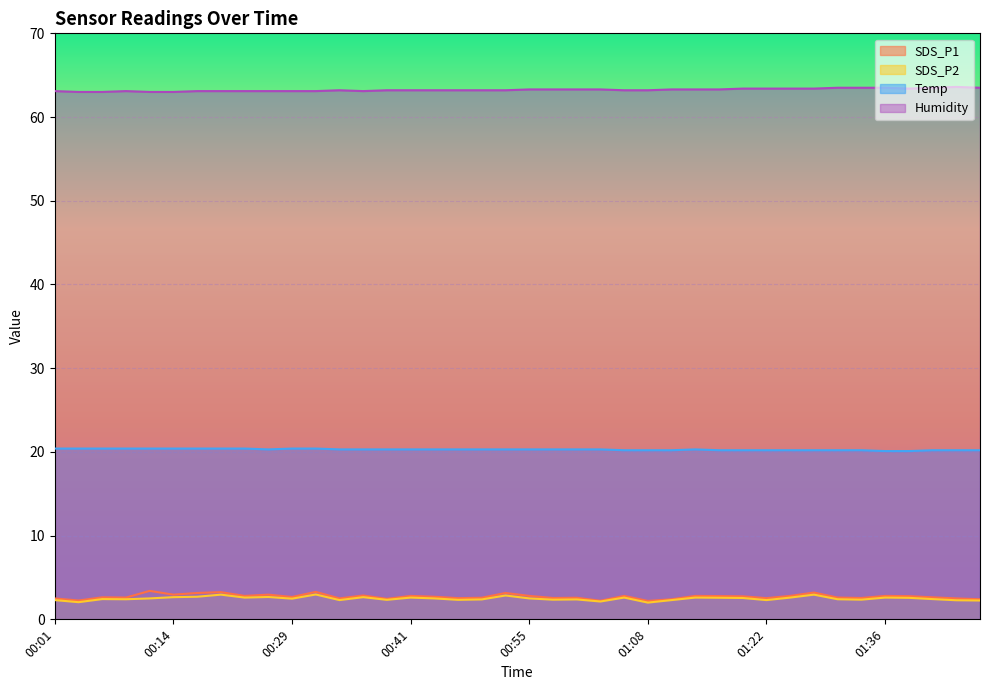

Between 01:31 and 01:25, which is larger?

01:25